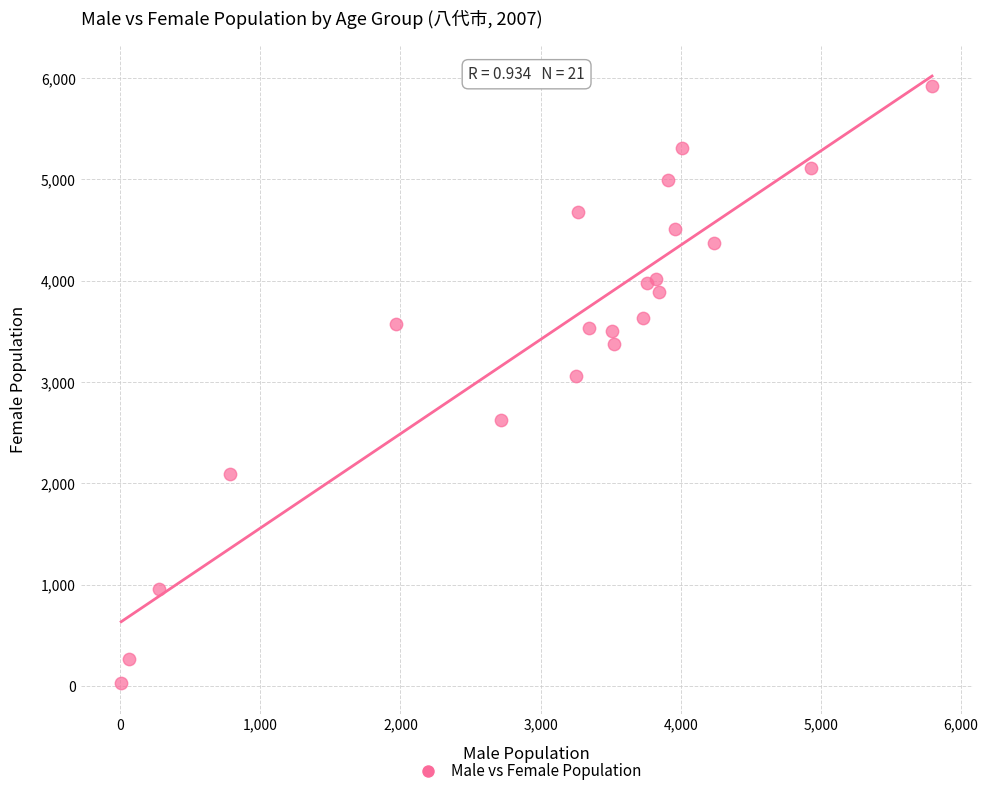

What is the range of X values (max minus min)?

5785